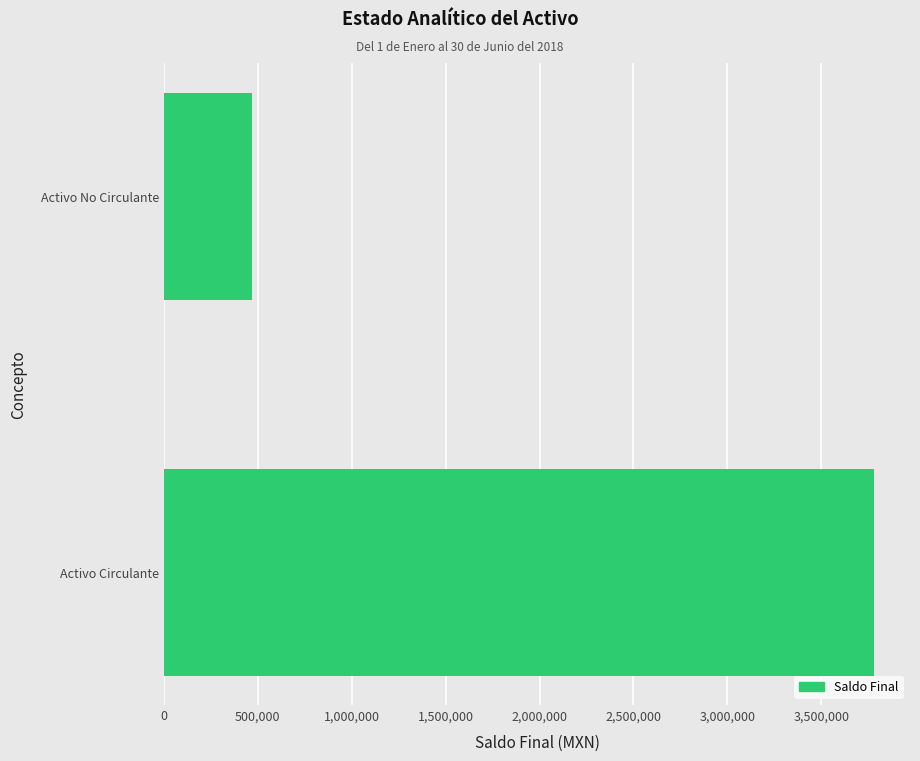

The value at Activo Circulante is 866611.9. True or false?

False